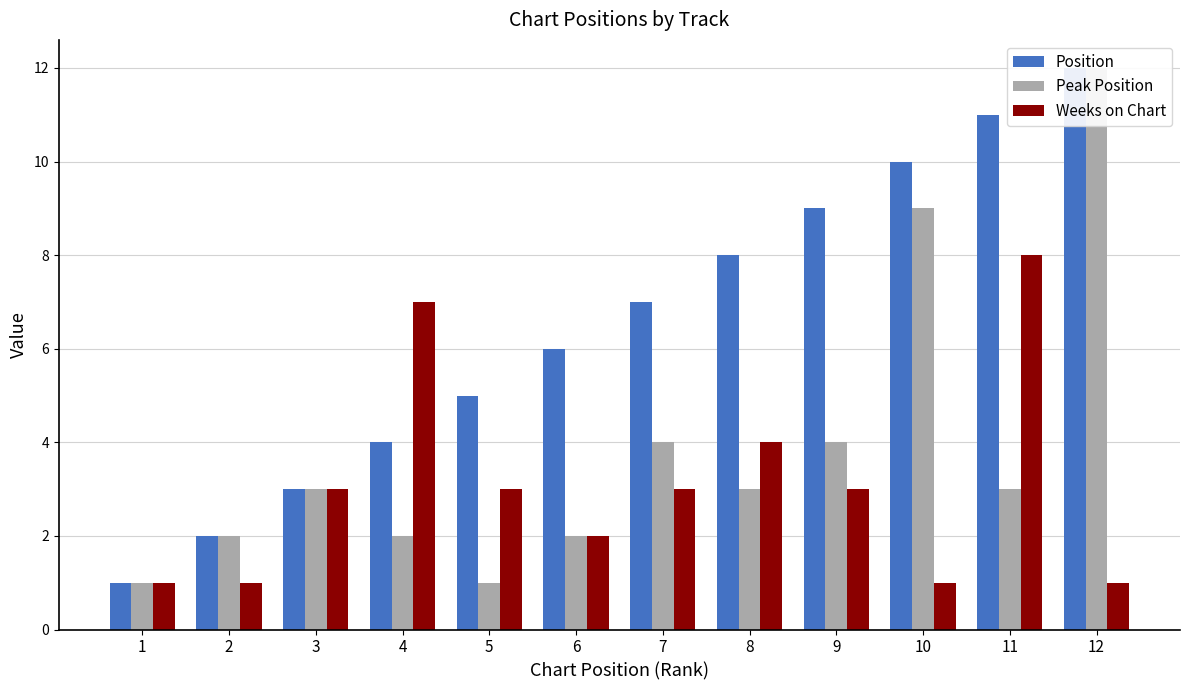

What are all the series names shown in the legend?

Position, Peak Position, Weeks on Chart